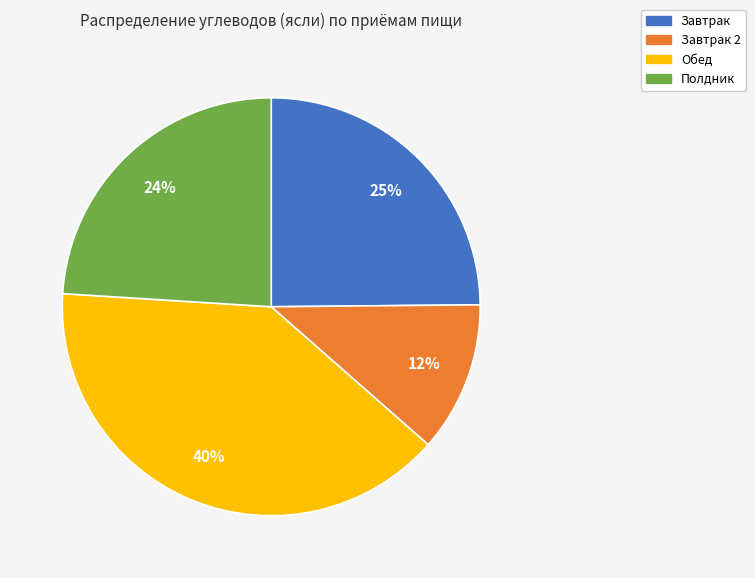

How many segments does this pie chart have?

4